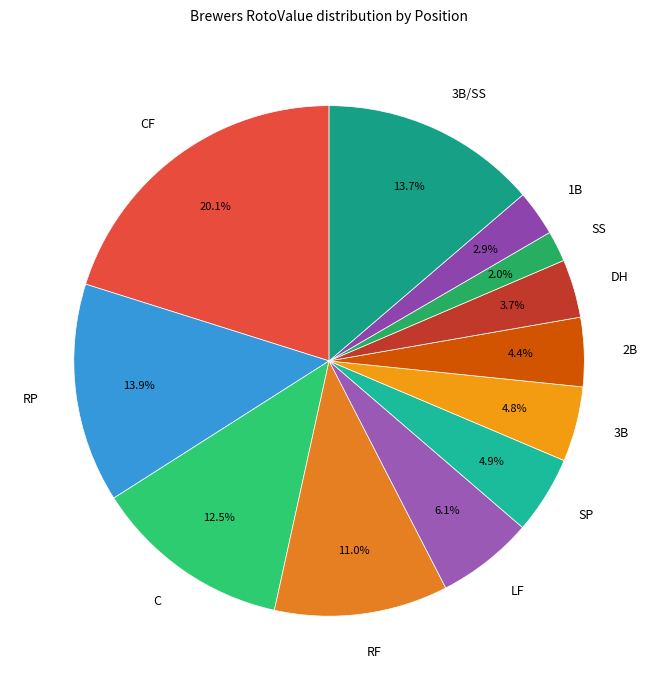

Do DH and 3B together represent more than half of the pie?

No